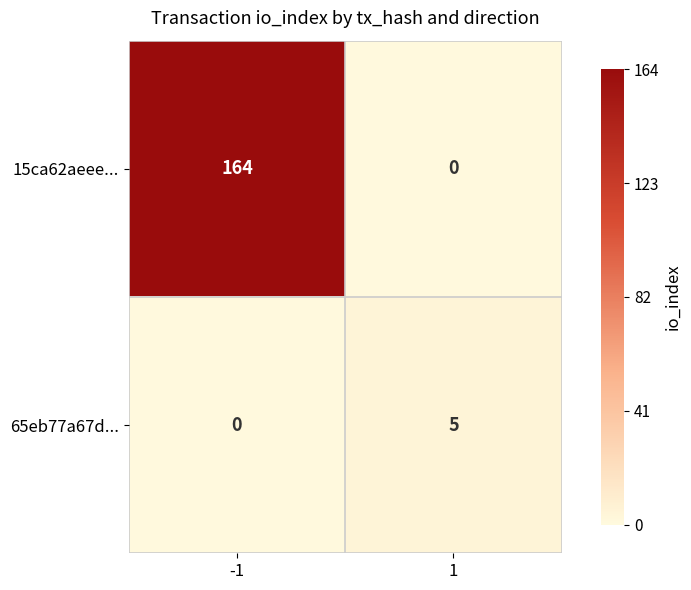

List the series in order of their peak value, highest first.

15ca62aeee..., 65eb77a67d...